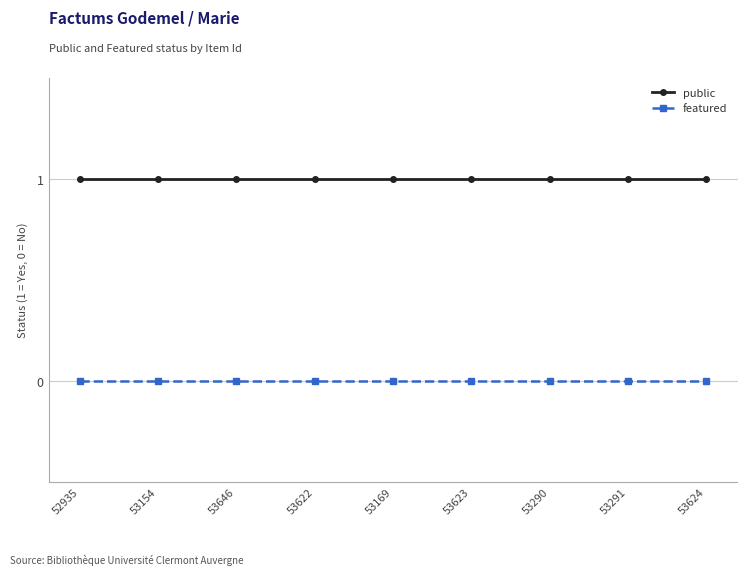

Reading left to right, list all the values displayed in this chart.

public: 1	1	1	1	1	1	1	1	1
featured: 0	0	0	0	0	0	0	0	0